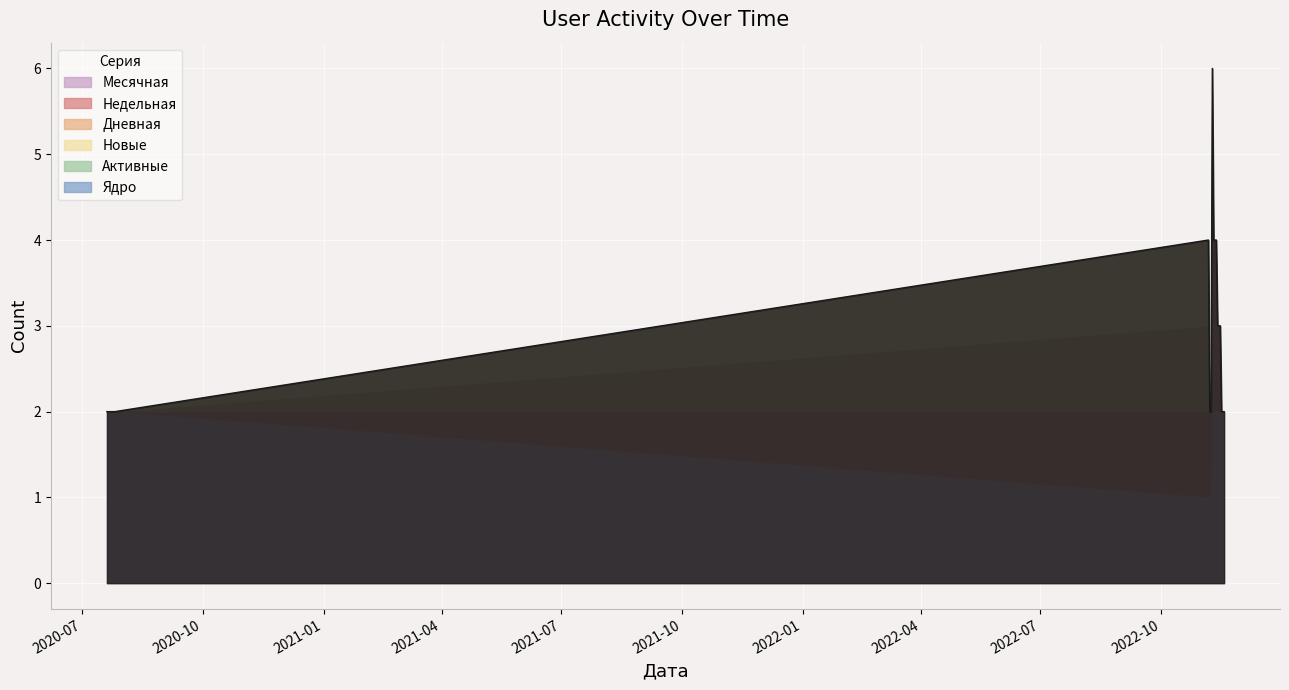

How many values in the Недельная series are below 1?

10